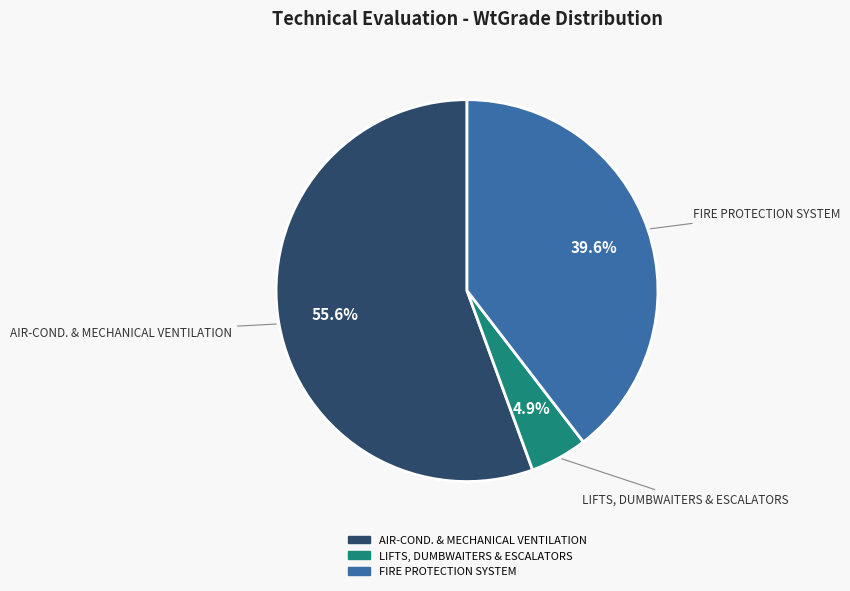

Rank the categories by value from highest to lowest.

AIR-COND. & MECHANICAL VENTILATION, FIRE PROTECTION SYSTEM, LIFTS, DUMBWAITERS & ESCALATORS